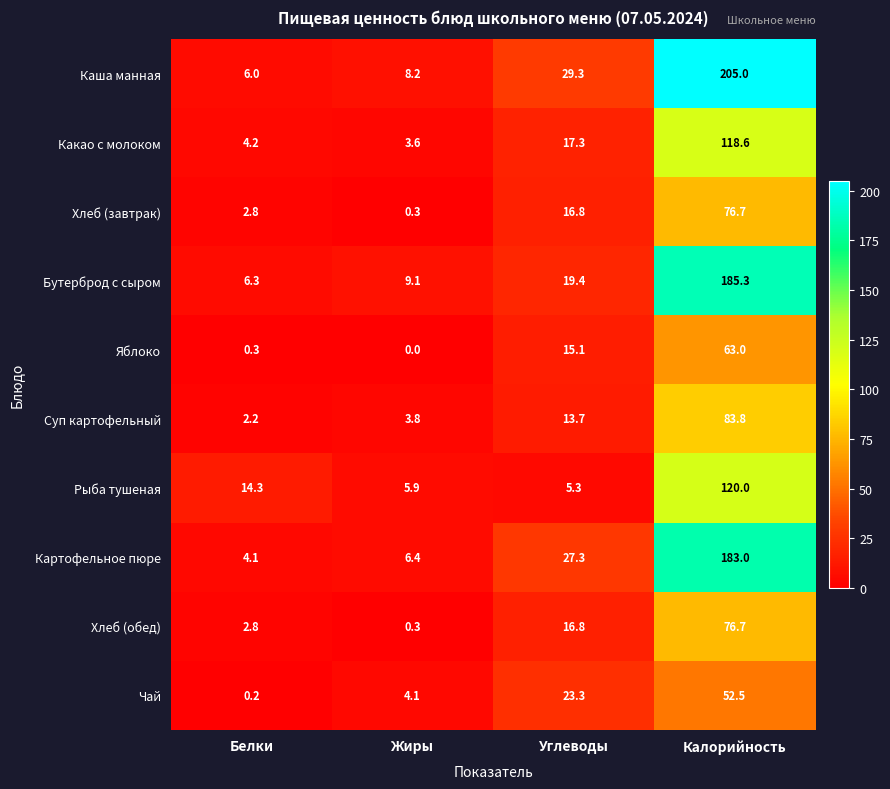

The Яблоко series shows 0.0 at Жиры. True or false?

True